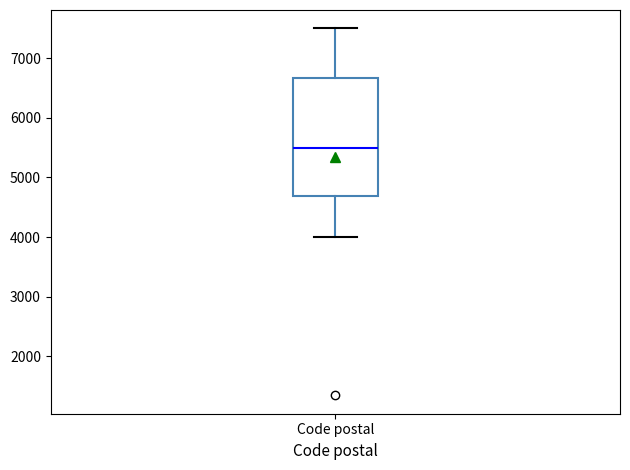

Read this box plot against the y-axis: the position of the median line, the range covered by the box, and the ends of both whiskers. The values are not printed on the chart, so give them approximately, as read against the axis.

median 5500, box 4700 to 6700, whiskers 4000 to 7500